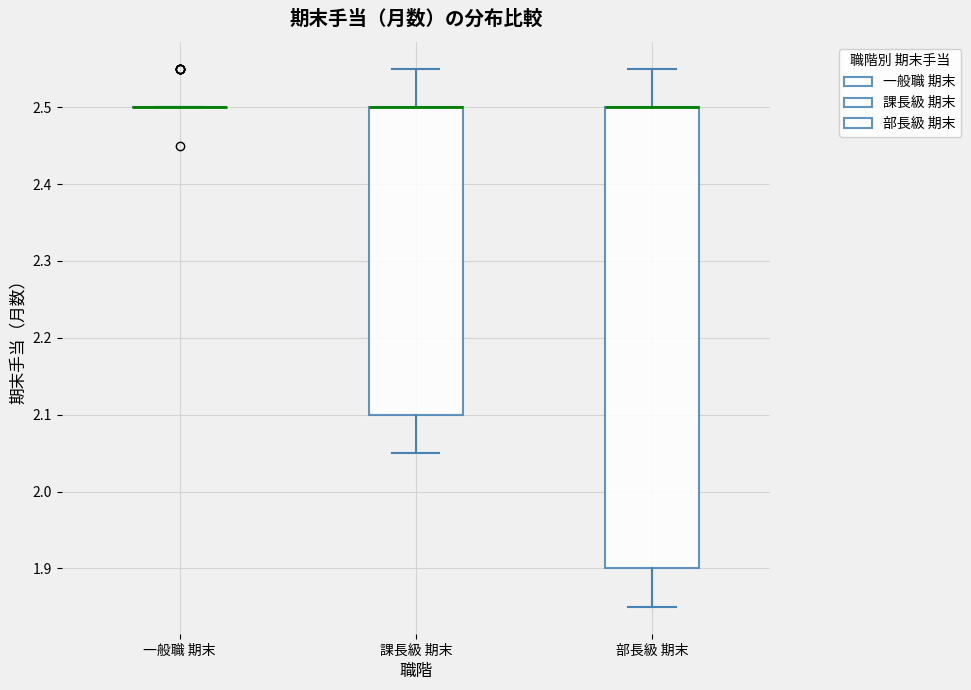

Reading left to right, transcribe this box plot: for each box, give where its median line is, the range the box spans, and where its two whiskers end, as read against the y-axis. The values are not printed on the chart, so give them approximately, as read against the axis.

一般職 期末: box collapsed to a line at 2.50, whiskers 2.50 to 2.50
課長級 期末: median 2.50 (drawn on the box's upper edge), box 2.10 to 2.50, whiskers 2.05 to 2.55
部長級 期末: median 2.50 (drawn on the box's upper edge), box 1.90 to 2.50, whiskers 1.85 to 2.55